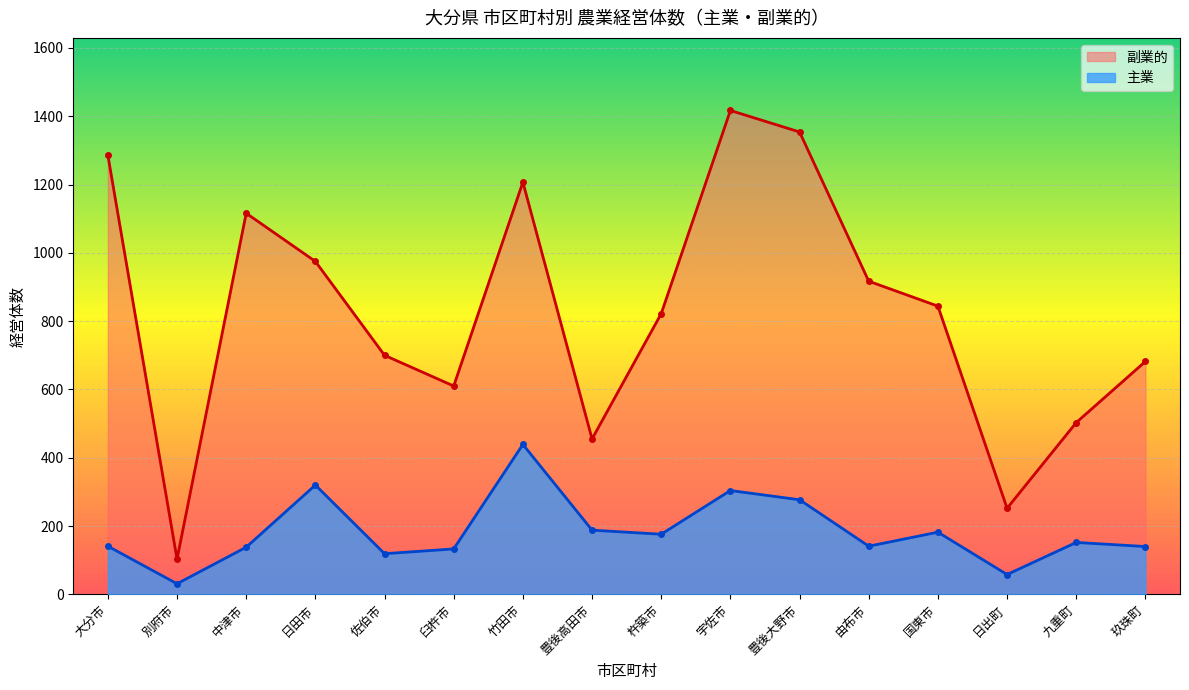

What is the spread (max minus min) of values at 中津市?

978